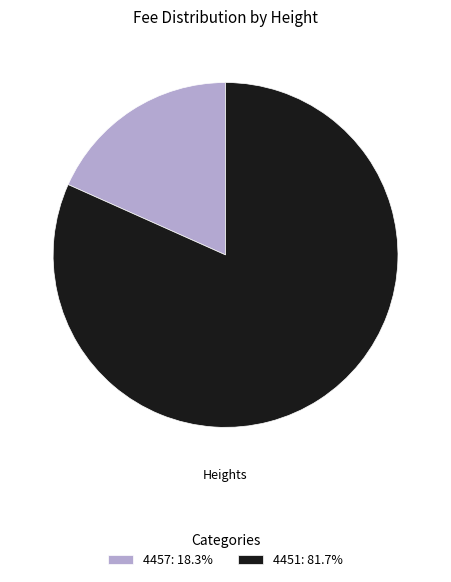

Is there a majority slice in this chart?

Yes